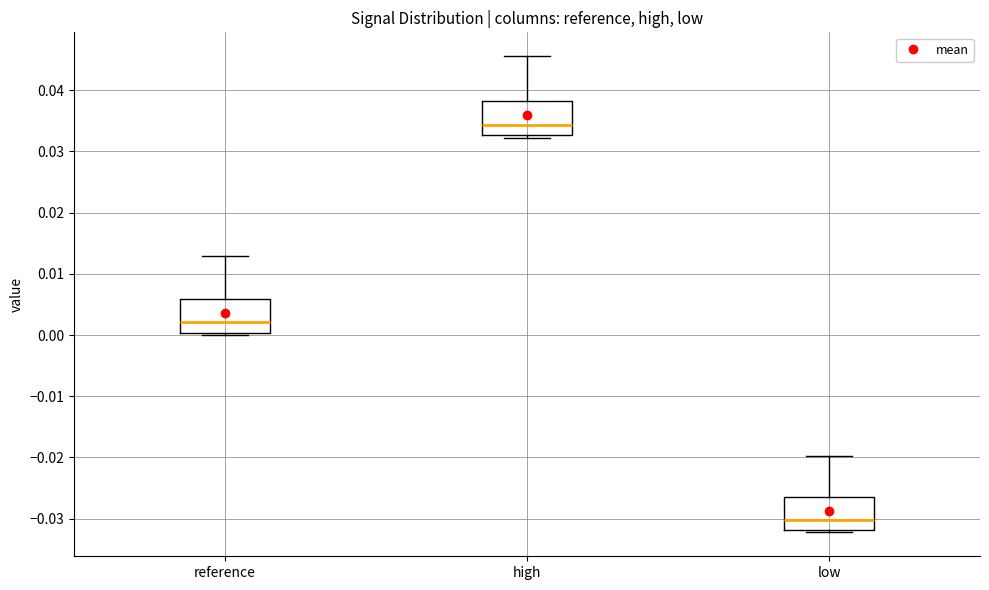

Reading left to right, read every box against the y-axis: the position of its median line, the range the box covers, and the ends of its whiskers. The values are not printed on the chart, so give them approximately, as read against the axis.

reference: median 0.002, box 0.000 to 0.006, whiskers 0.000 (just below the box's lower edge) to 0.013
high: median 0.034, box 0.033 to 0.038, whiskers 0.032 to 0.046
low: median -0.030, box -0.032 to -0.026, whiskers -0.032 (just below the box's lower edge) to -0.020